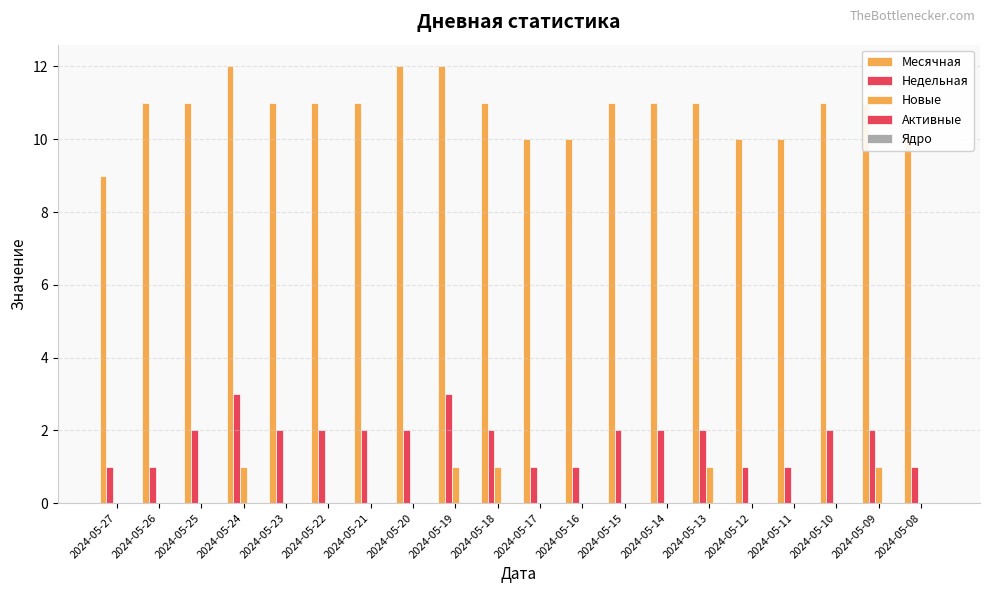

How many groups of bars are there?

20